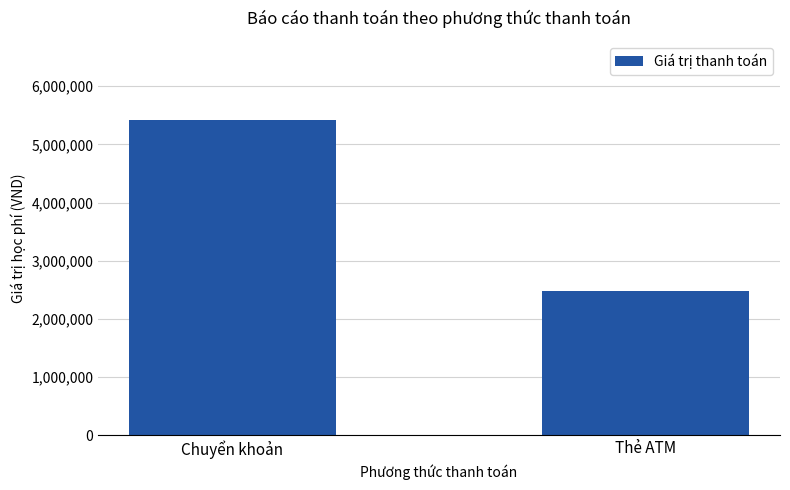

Count the values in the range 2480000 to 5420000.

2